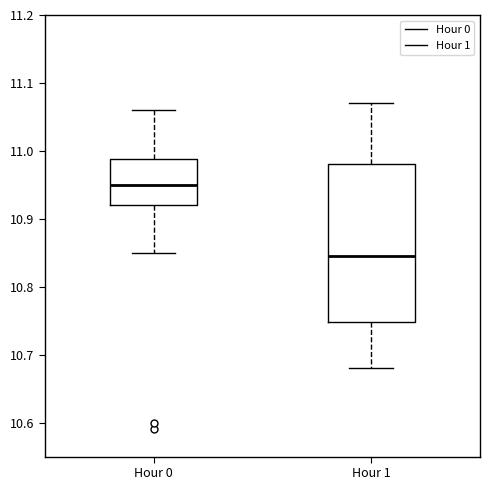

Reading left to right, read every box against the y-axis: the position of its median line, the range the box covers, and the ends of its whiskers. The values are not printed on the chart, so give them approximately, as read against the axis.

Hour 0: median 10.95, box 10.92 to 10.99, whiskers 10.85 to 11.06
Hour 1: median 10.85, box 10.75 to 10.98, whiskers 10.68 to 11.07